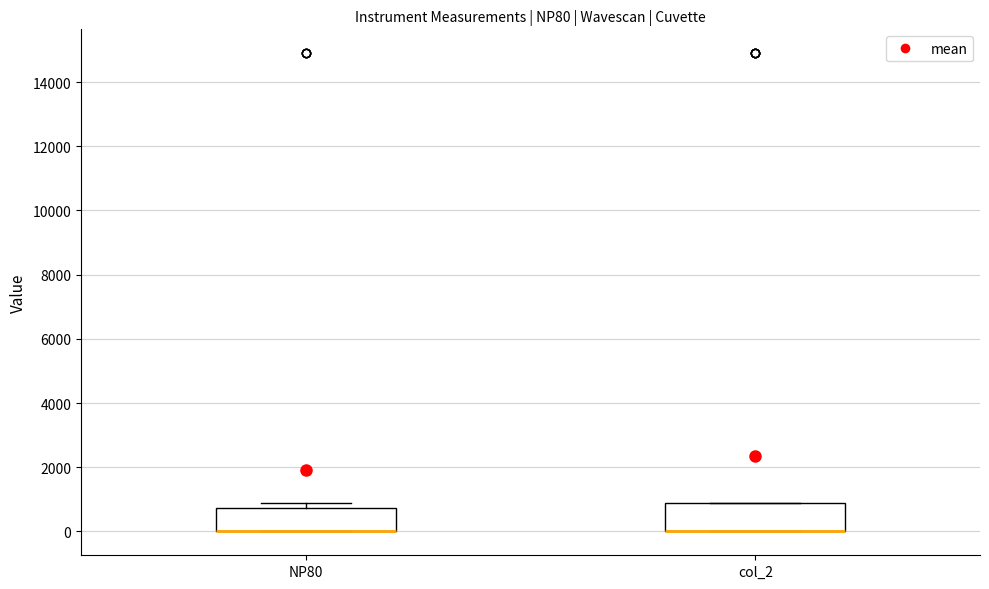

Reading left to right, transcribe this box plot: for each box, give where its median line is, the range the box spans, and where its two whiskers end, as read against the y-axis. The values are not printed on the chart, so give them approximately, as read against the axis.

NP80: median 0 (drawn on the box's lower edge), box 0 to 800, whiskers 0 to 1000
col_2: median 0 (drawn on the box's lower edge), box 0 to 1000, whiskers 0 to 1000